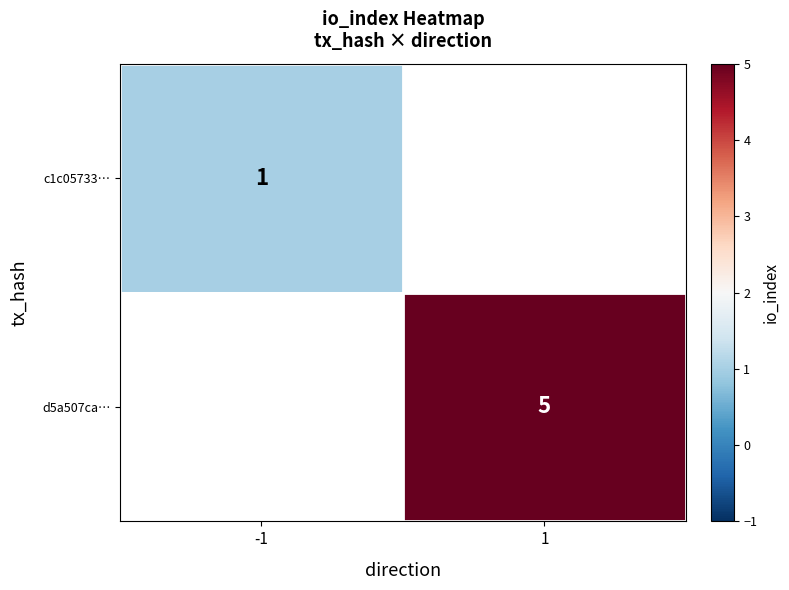

How many data points does each series have?

2